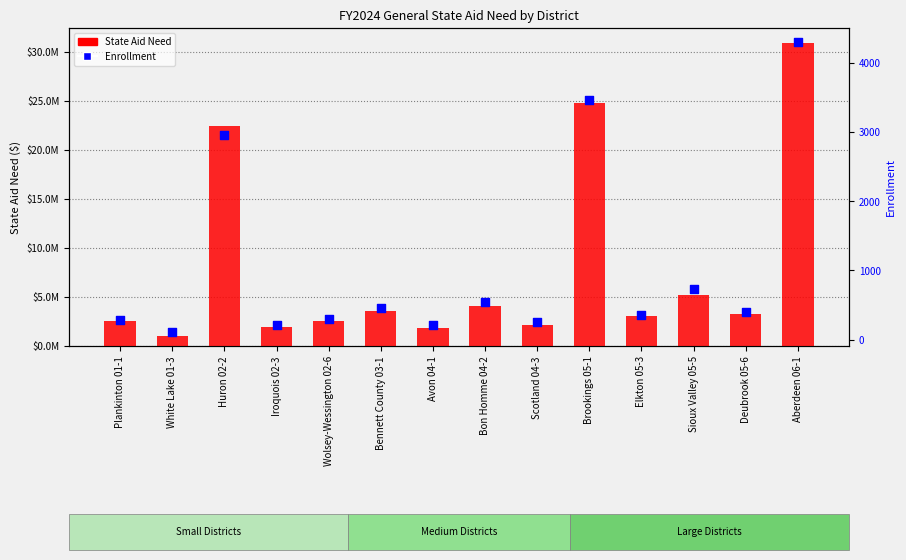

Which series contains the lowest Y value?

Enrollment